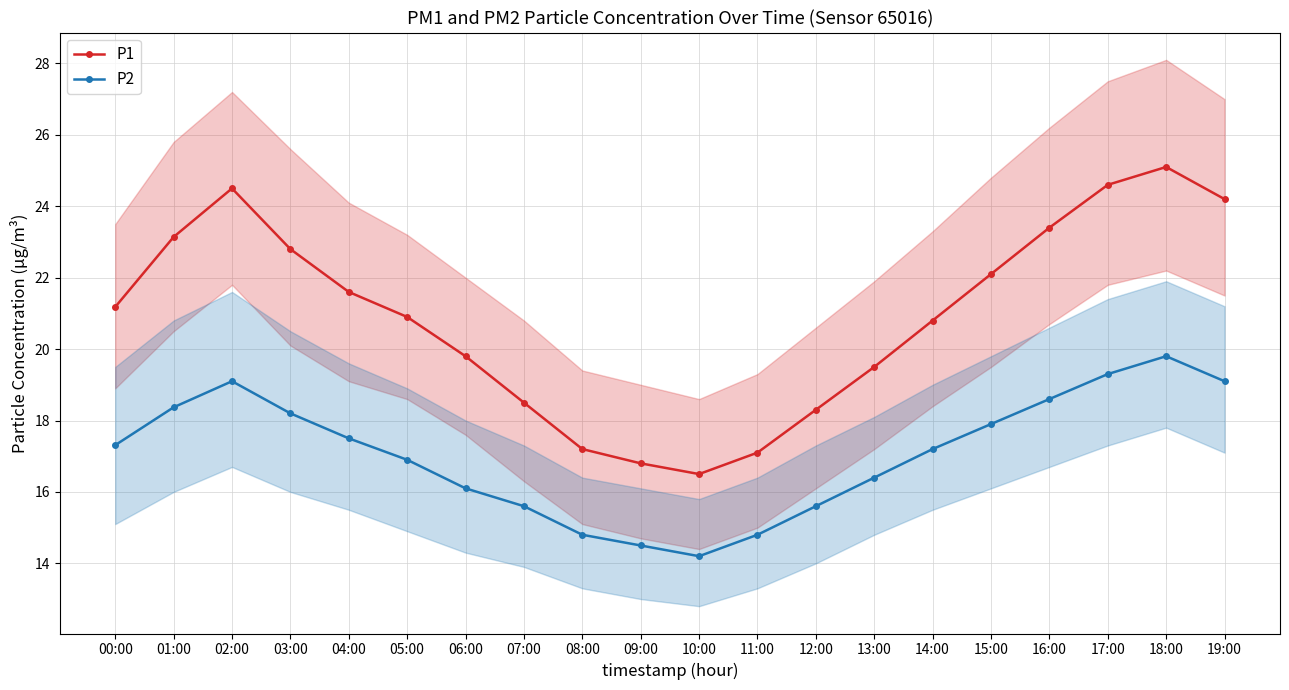

At which label does P2 reach its minimum?

10:00